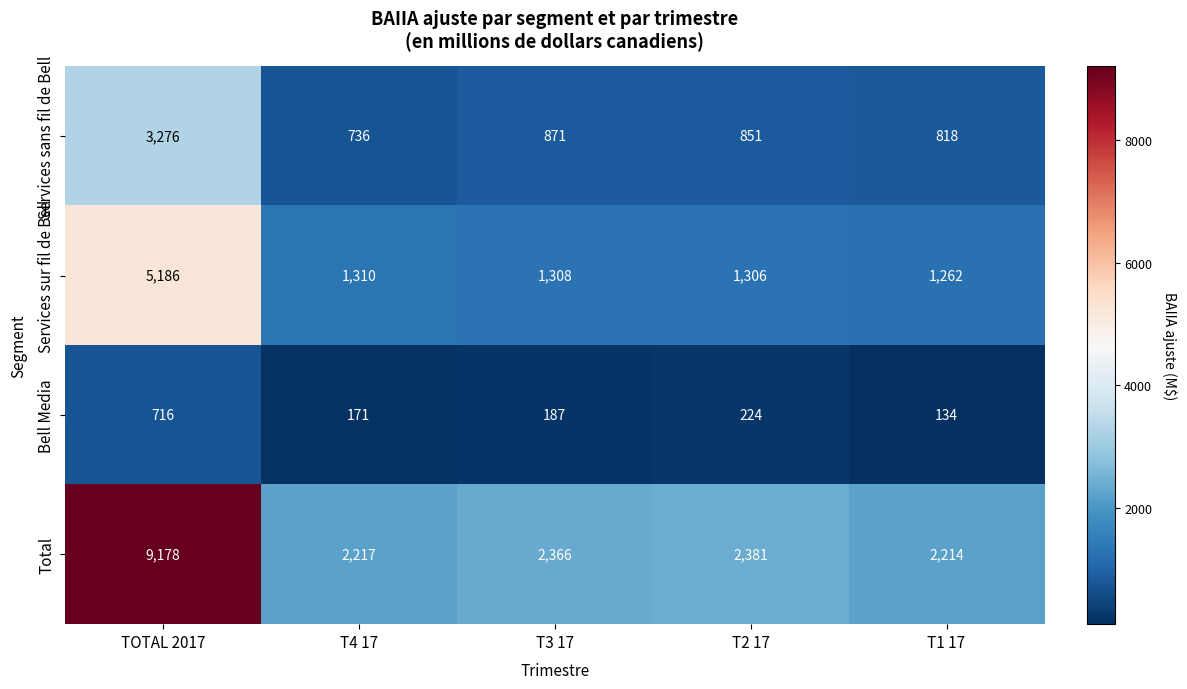

Which series changed the most between T2 17 and T1 17?

Total